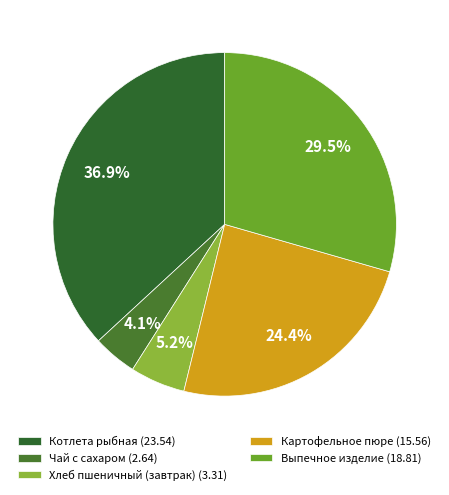

Which category has the smallest portion of the pie?

Чай с сахаром